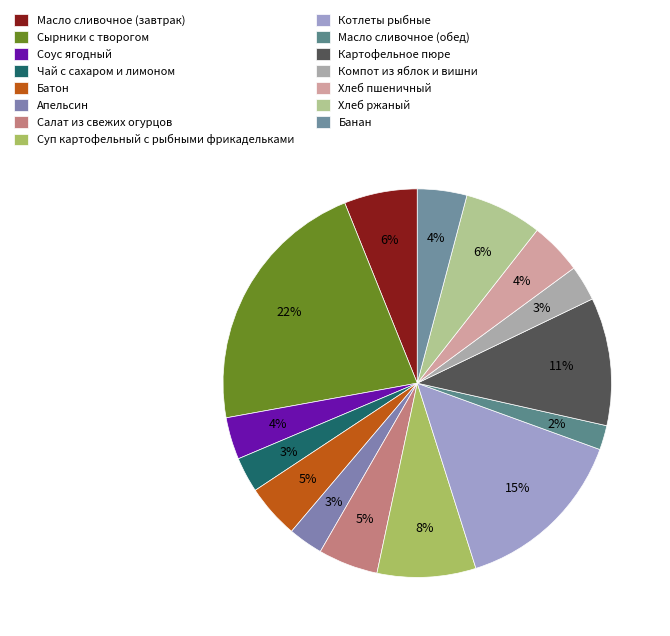

What percentage is the Сырники с творогом slice, to the nearest percent?

22%